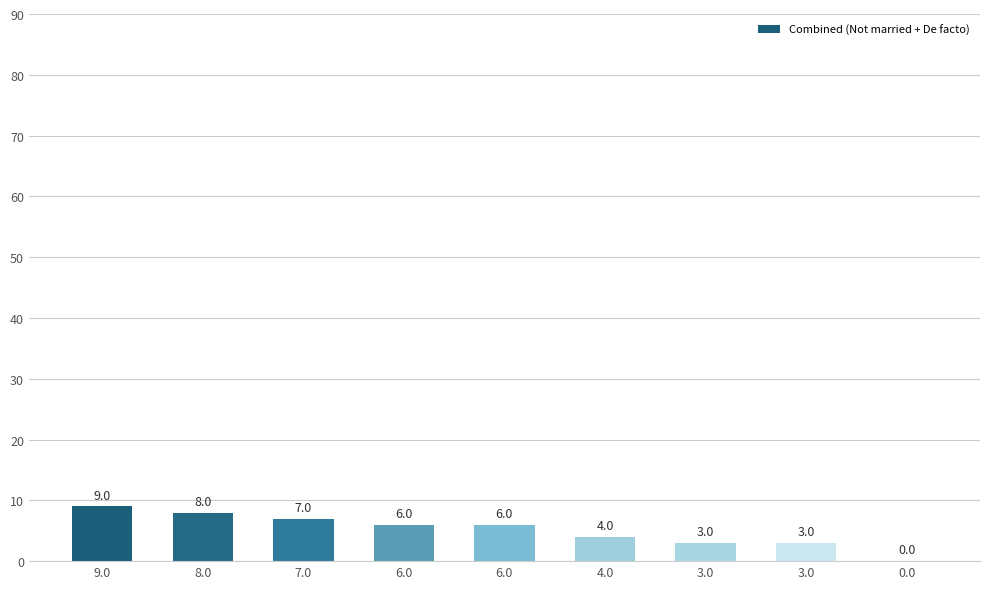

How many values are above zero?

8